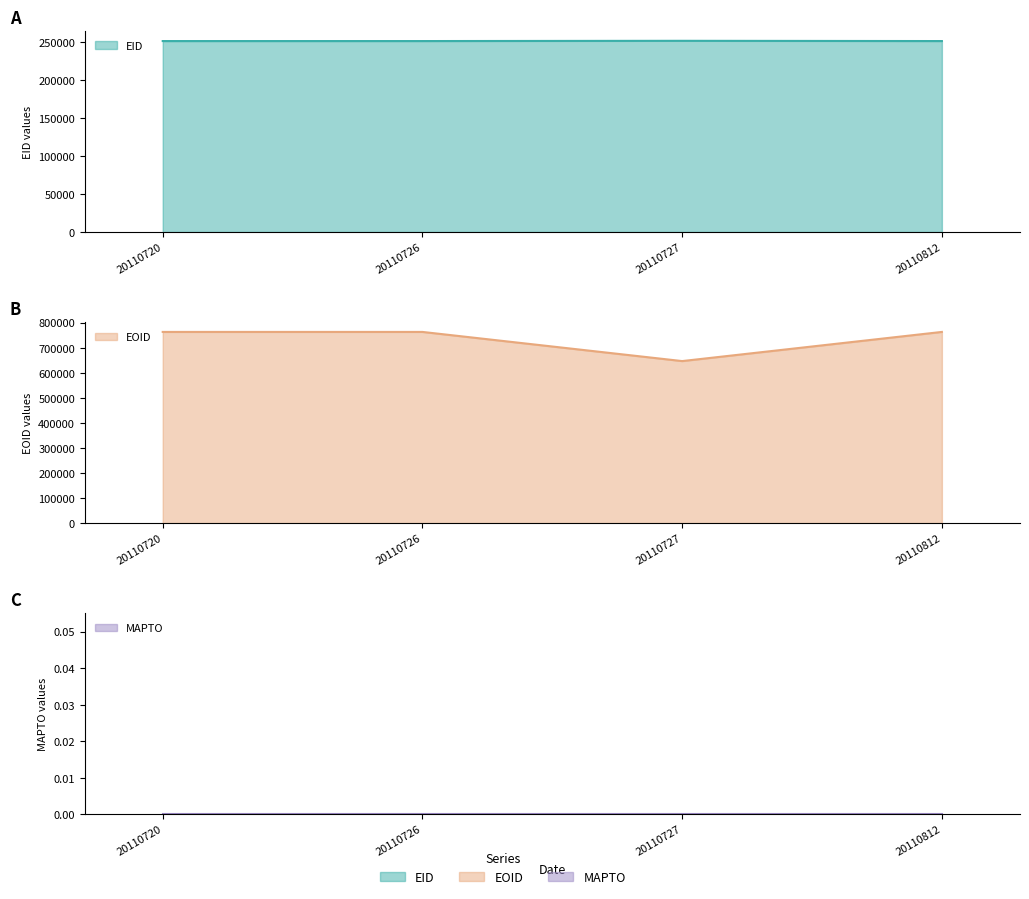

True or false: EOID and EID cross at least once.

False